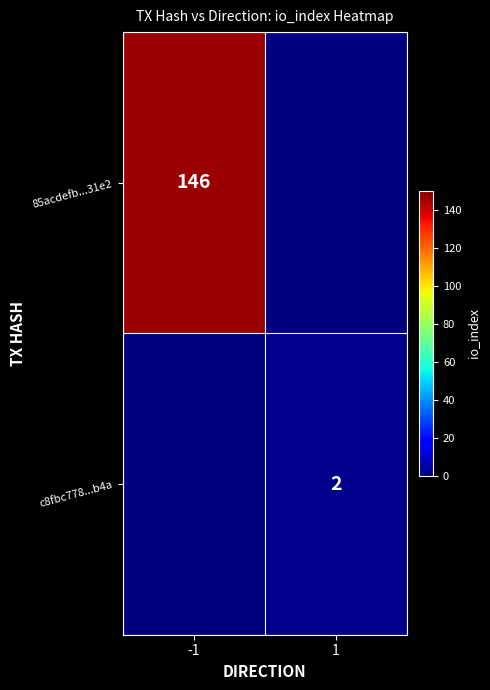

The value of 85acdefb...31e2 at -1 is 193. True or false?

False